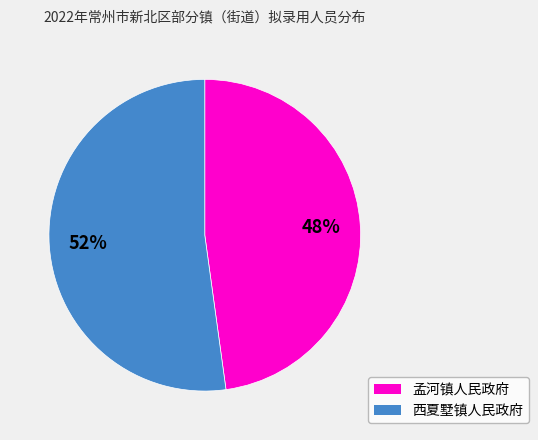

To the nearest percent, what is the average slice percentage?

50%